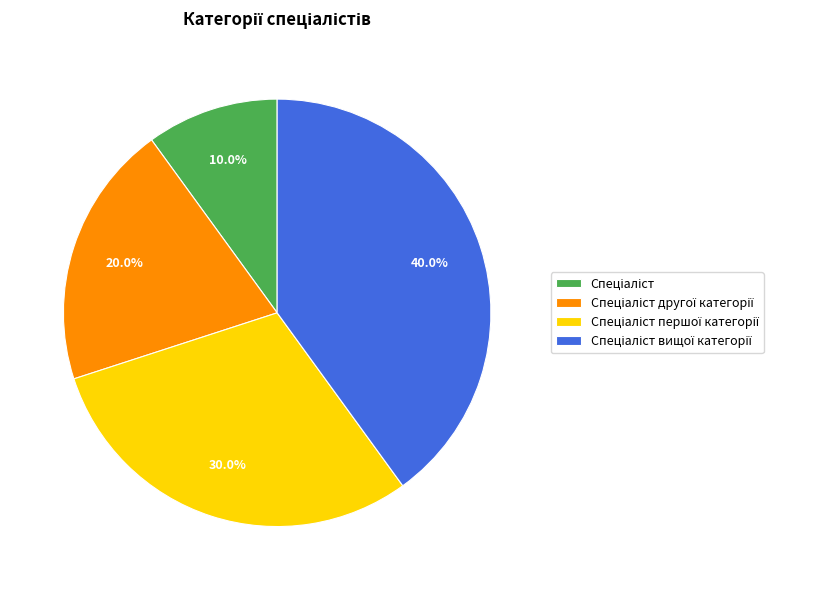

Is there any slice that represents more than half of the pie?

No